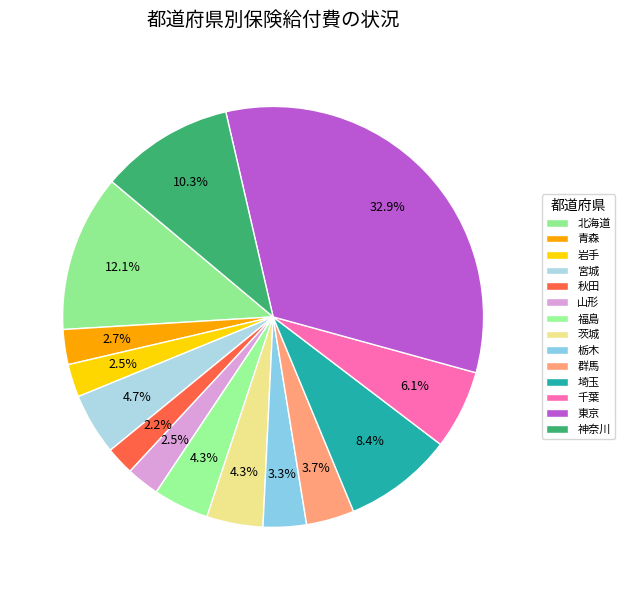

How many slices are in this pie chart?

14